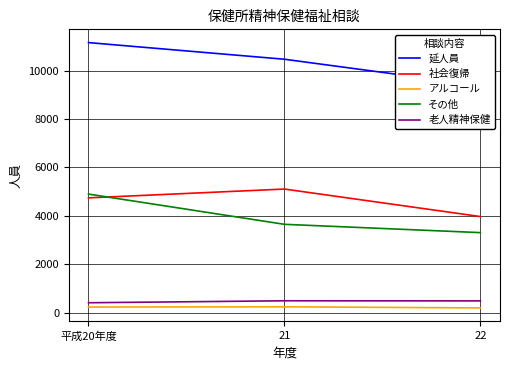

What is the label of the 3rd point from the left?

22